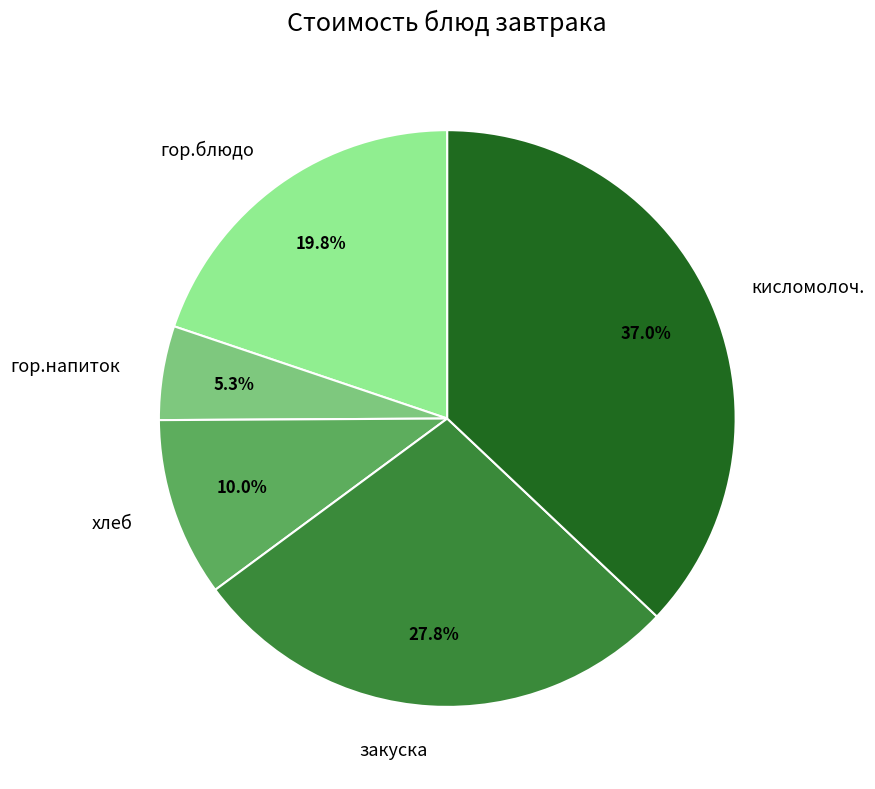

Which category has the smallest portion of the pie?

гор.напиток